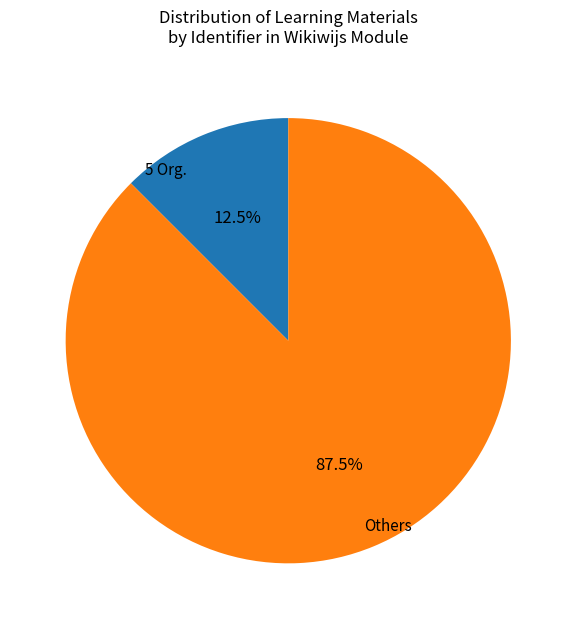

What portion of the pie excludes Others?

12.5%